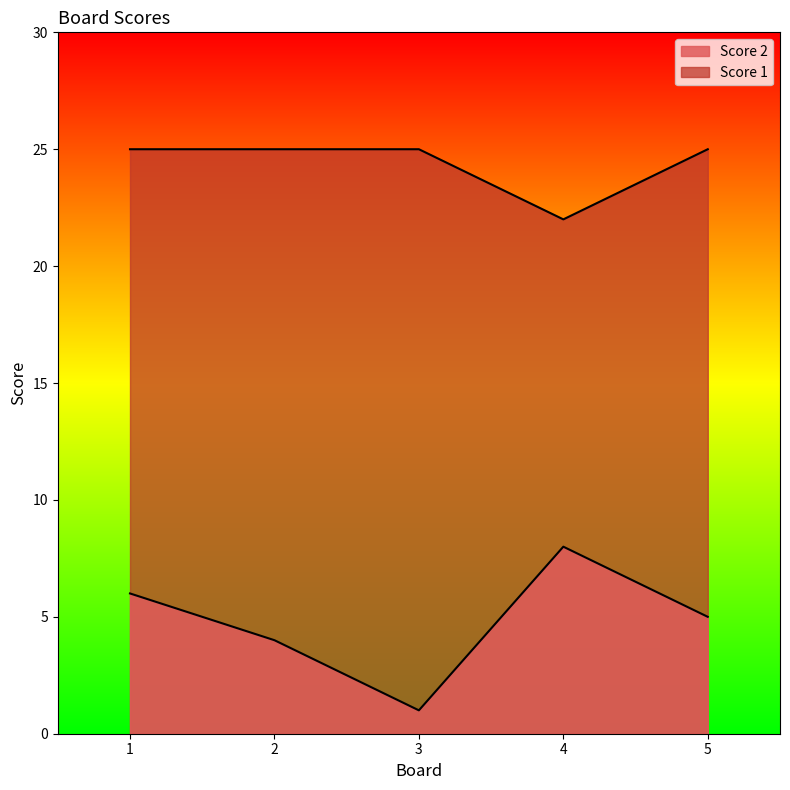

True or false: Score 2 has more than 2 points higher than both neighbors.

False